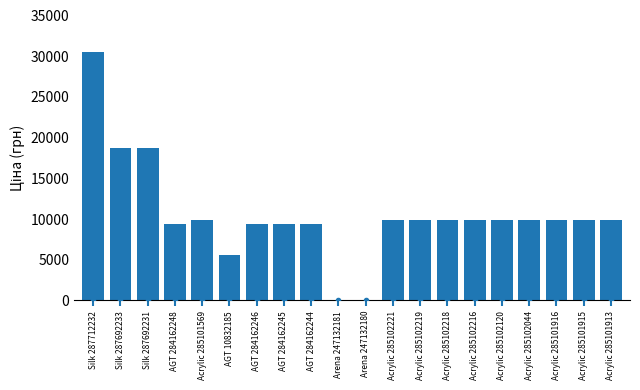

What is the sum of all values?

210470.4